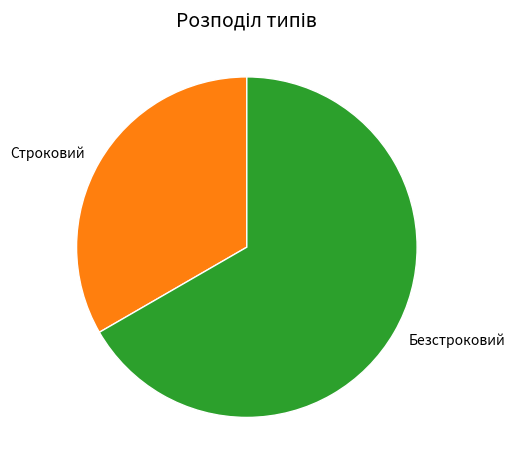

Between Безстроковий and Строковий, which is larger?

Безстроковий